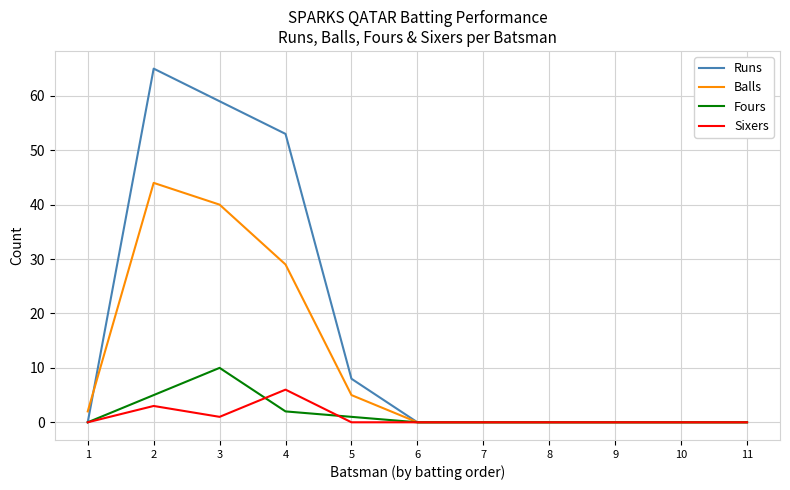

What is the greatest value displayed?

65